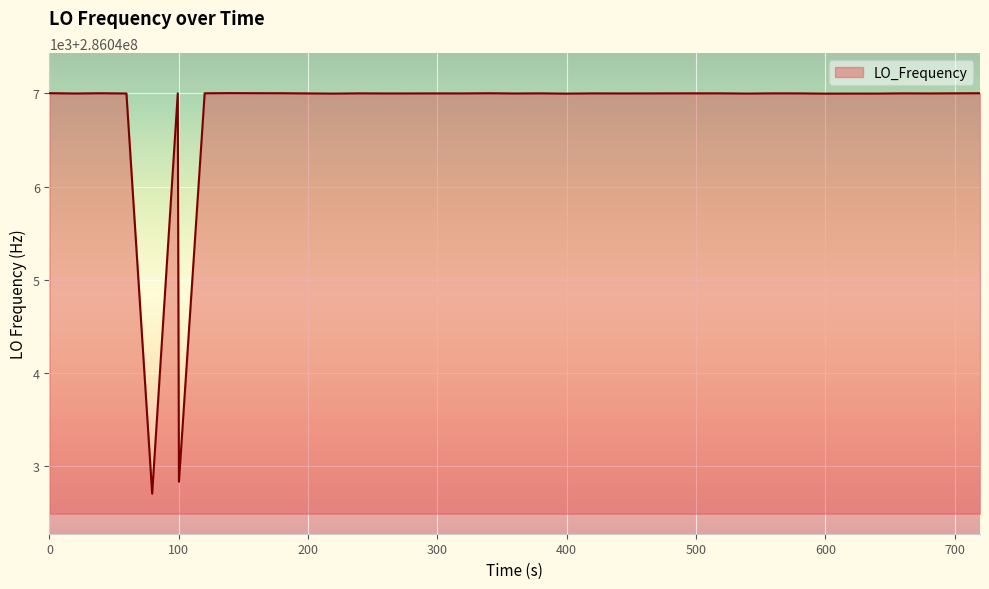

Does the chart have visible grid lines?

Yes